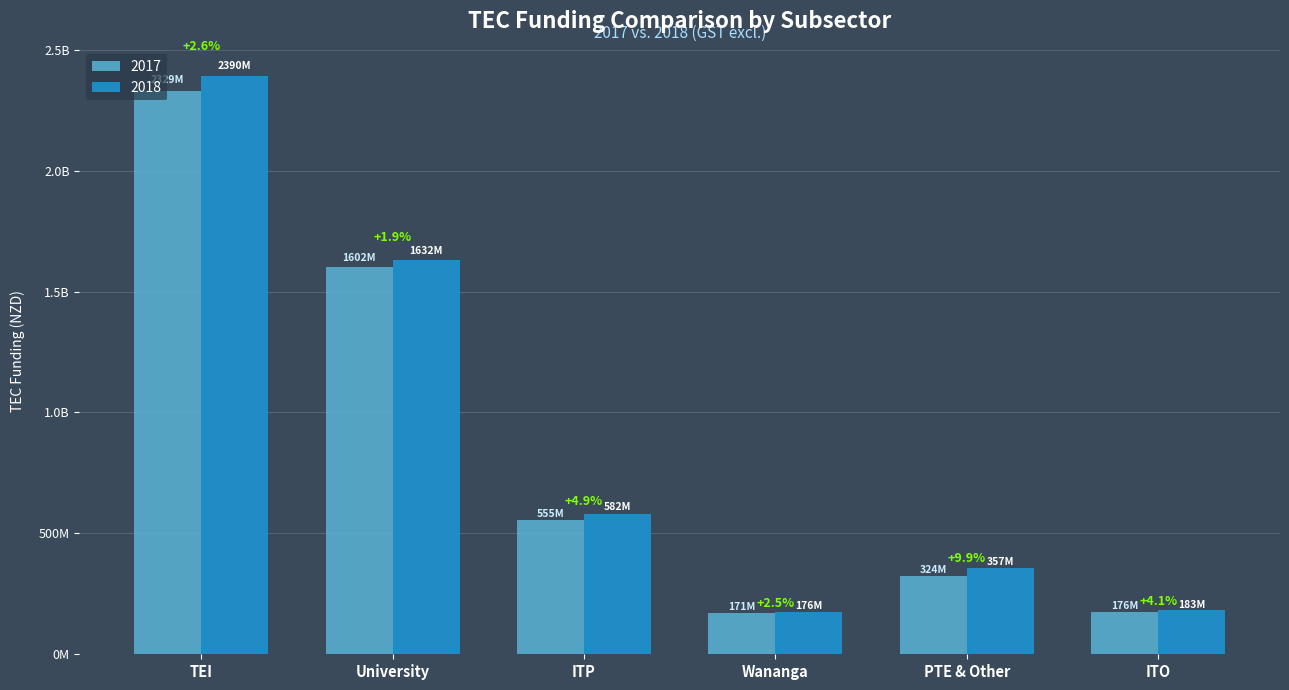

Does the chart contain any negative values?

No